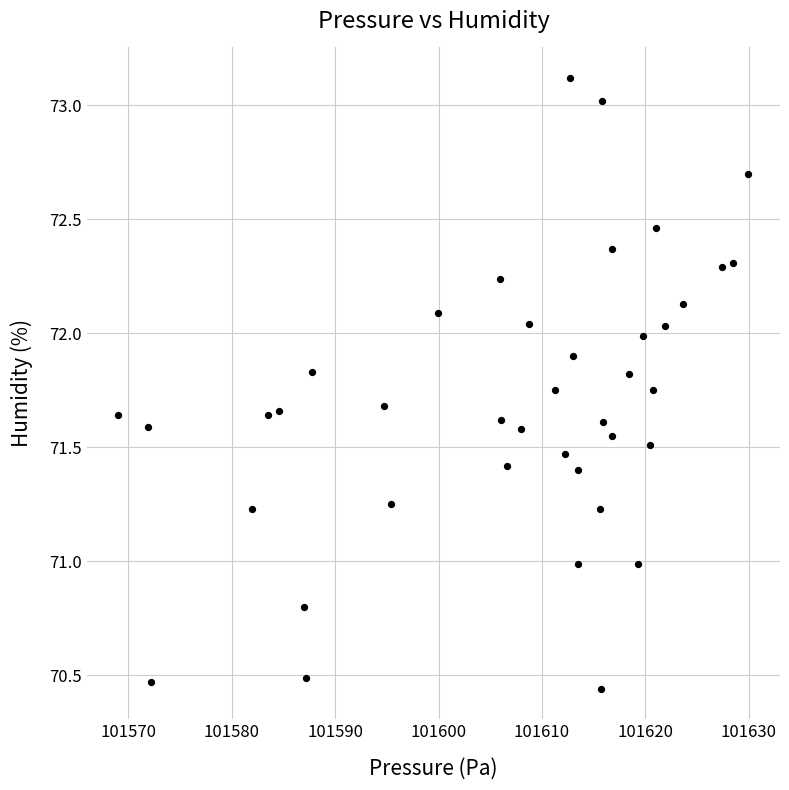

What is the range of Y values (max minus min)?

2.7